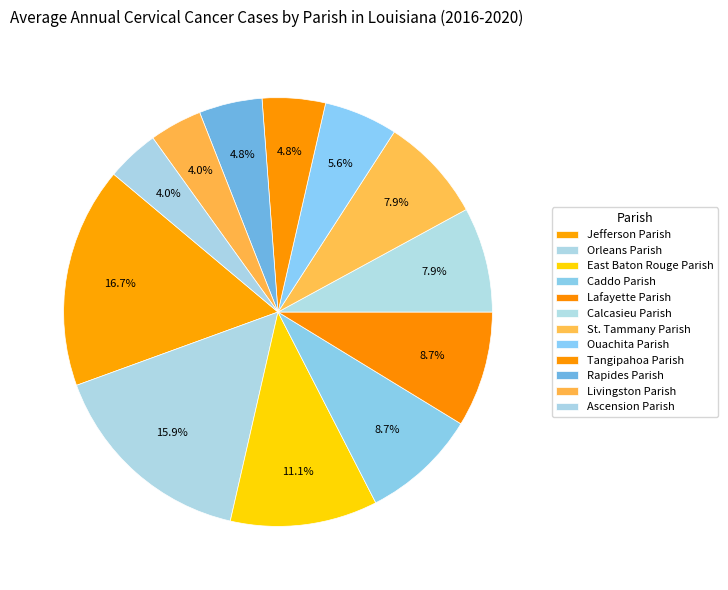

Does Orleans Parish represent more than half of the total?

No